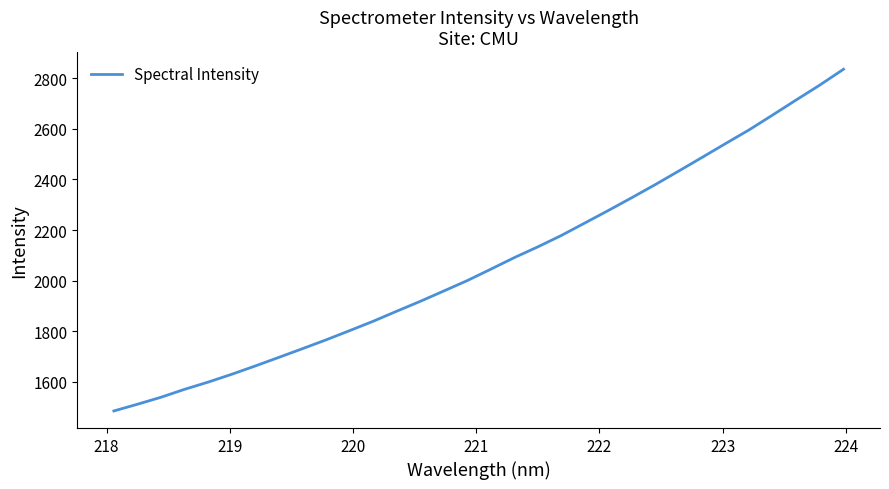

How many series are shown in this chart?

1